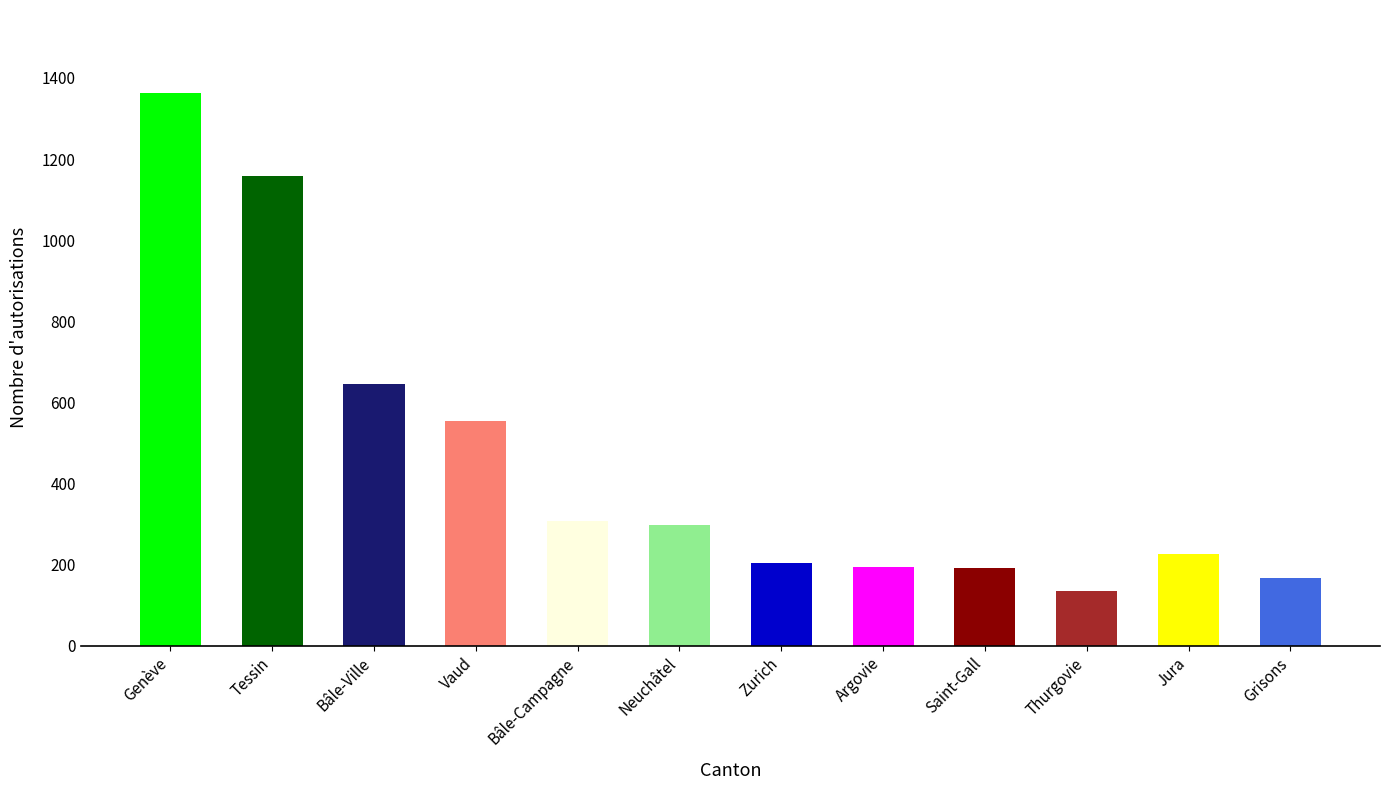

What is the change in value from Tessin to Thurgovie?

-1023